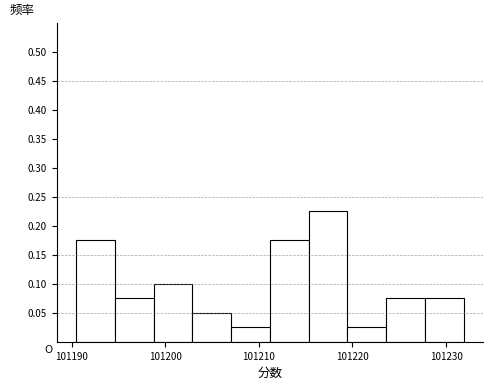

Reading left to right, transcribe this chart: for each bar, give the range it covers on the x-axis and its height. Neither the bar edges nor the heights are printed on the chart, so give them approximately, as read against the axes.

101190 to 101195: 0.175
101195 to 101199: 0.075
101199 to 101203: 0.100
101203 to 101207: 0.050
101207 to 101211: 0.025
101211 to 101215: 0.175
101215 to 101219: 0.225
101219 to 101224: 0.025
101224 to 101228: 0.075
101228 to 101232: 0.075